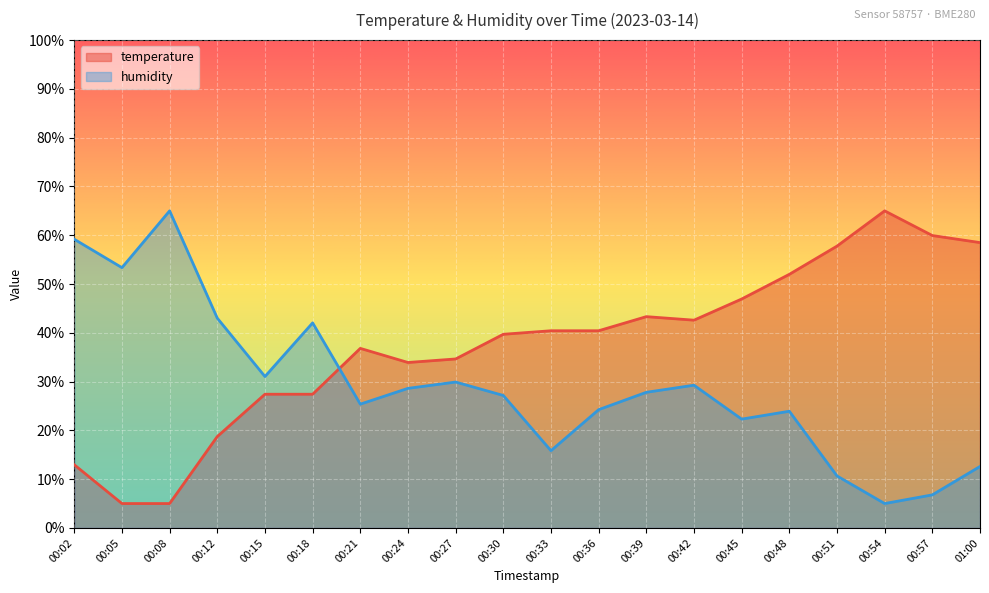

What is the sum of all humidity values?

583.1